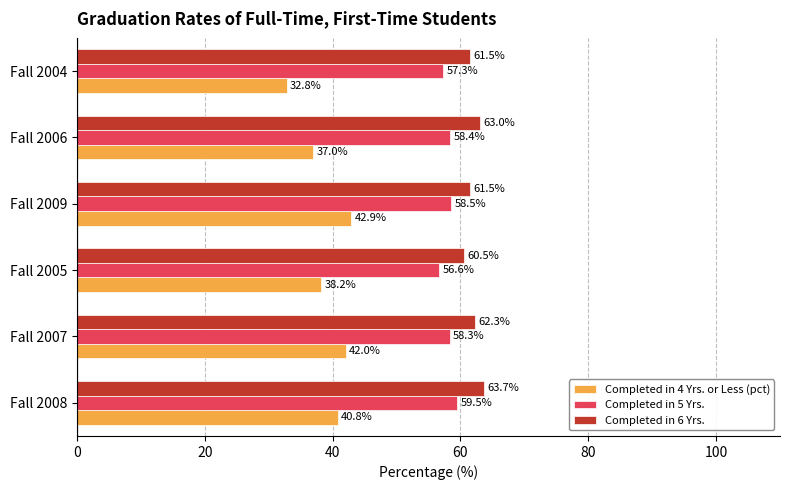

Count the number of categories in the chart.

6